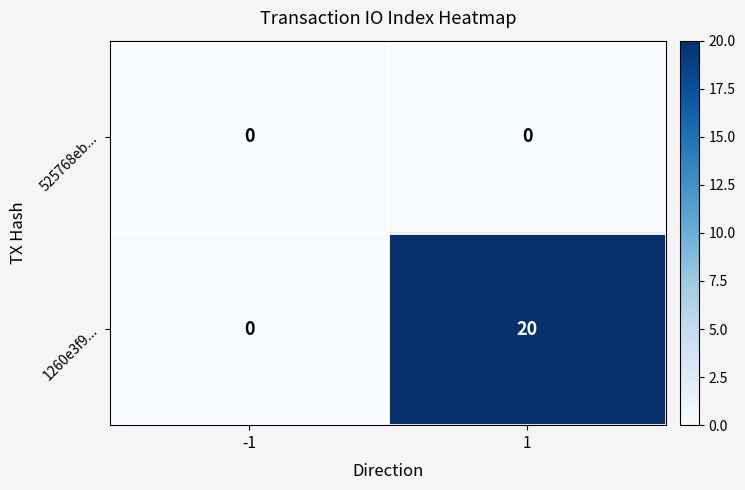

How many series are shown in this chart?

2